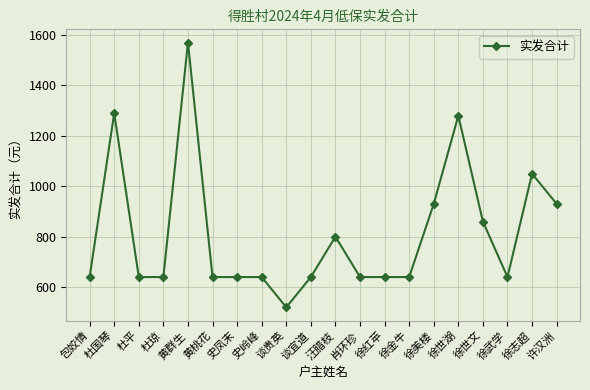

True or false: the data shows 876 at 肖环珍.

False